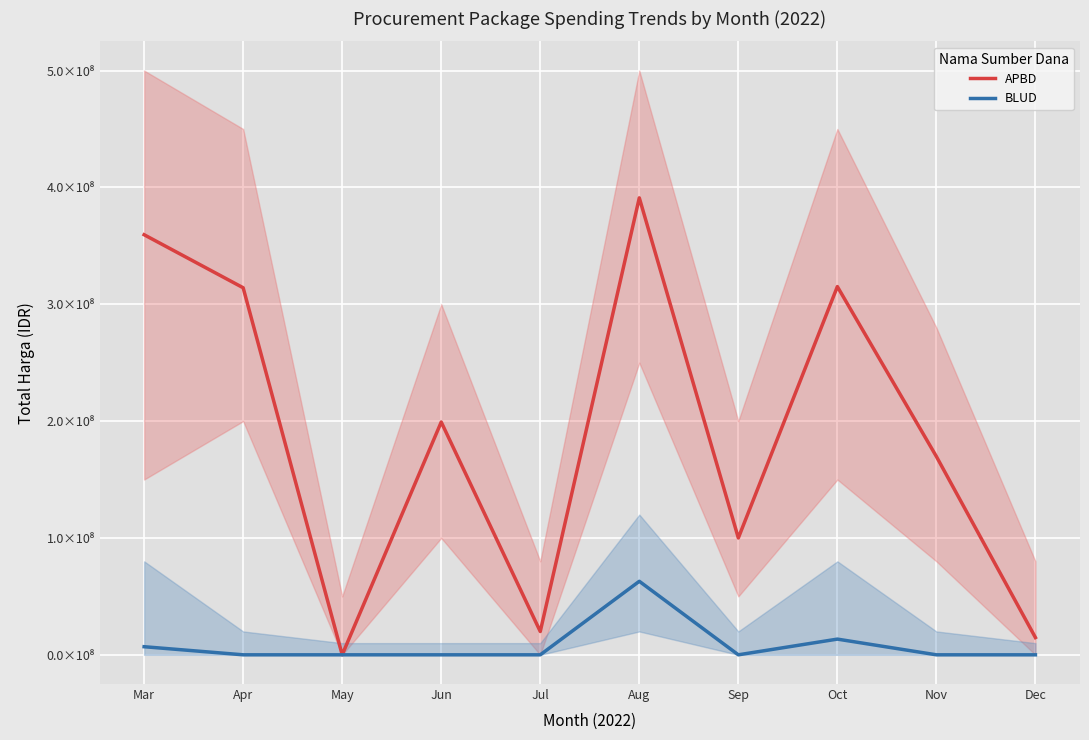

What is the value of the APBD point at the 5th from the left?

19950000